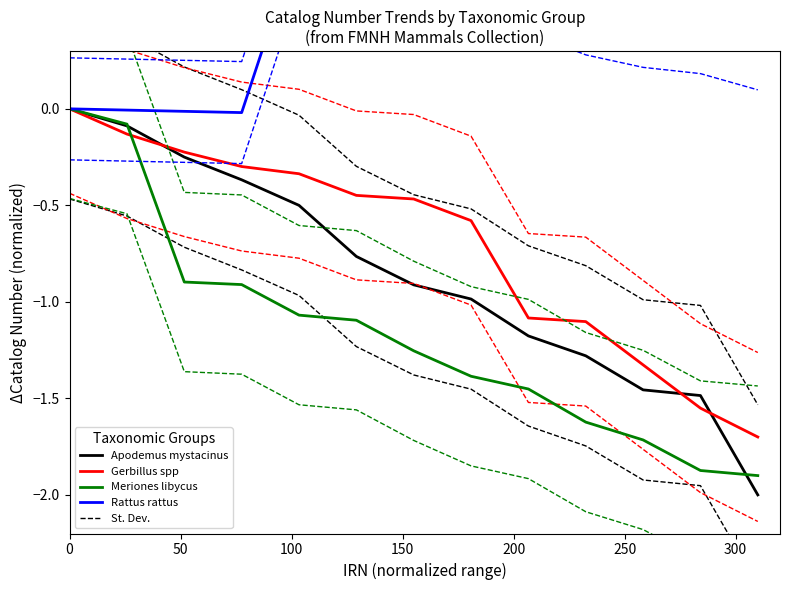

True or false: Rattus rattus and Gerbillus spp intersect in this chart.

False